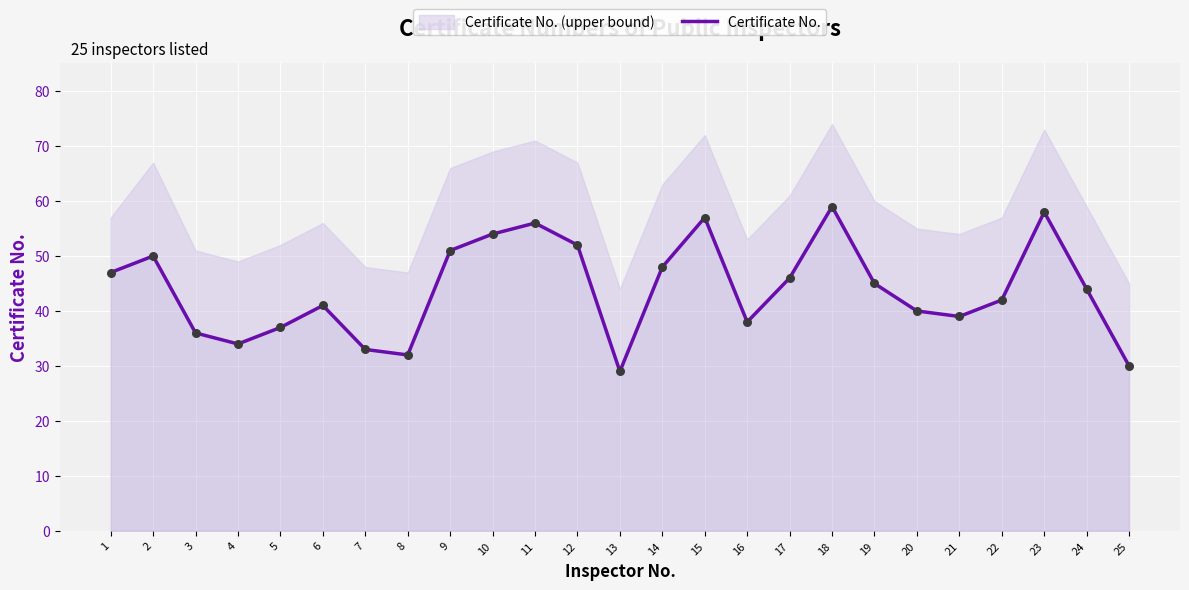

What is the change in value from 9 to 17?

-5